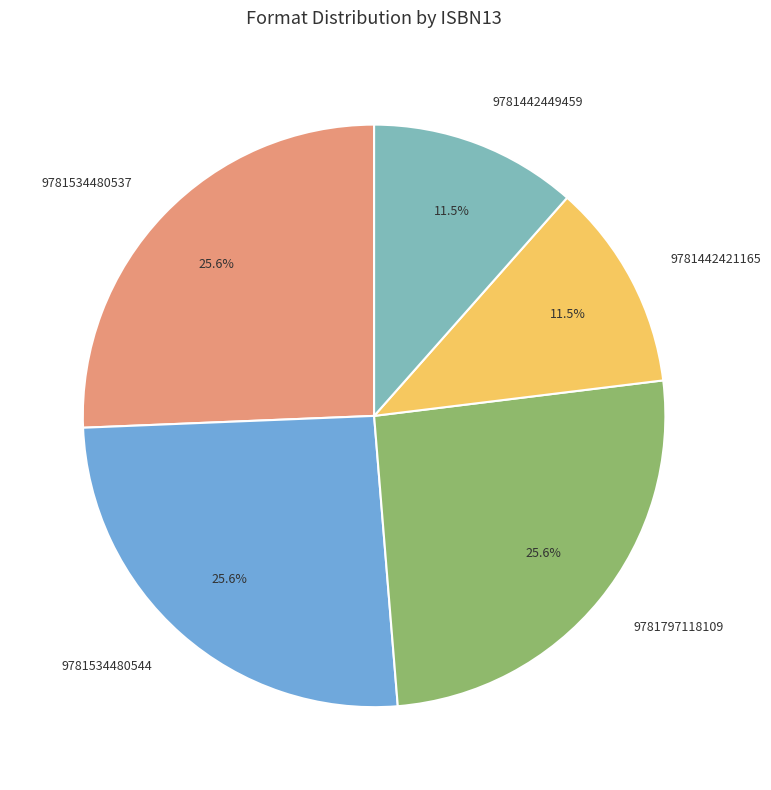

Count the number of slices in the pie.

5